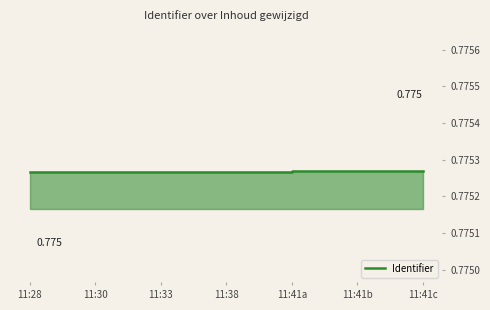

Which category has the lowest value across all series?

11:28